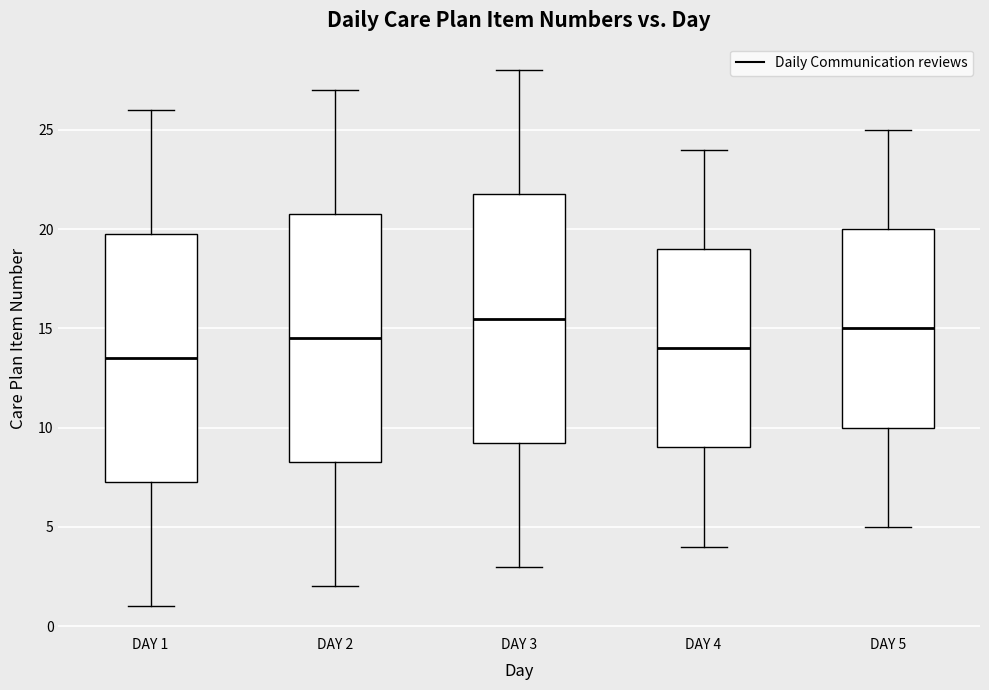

Which box has the highest median line?

DAY 3